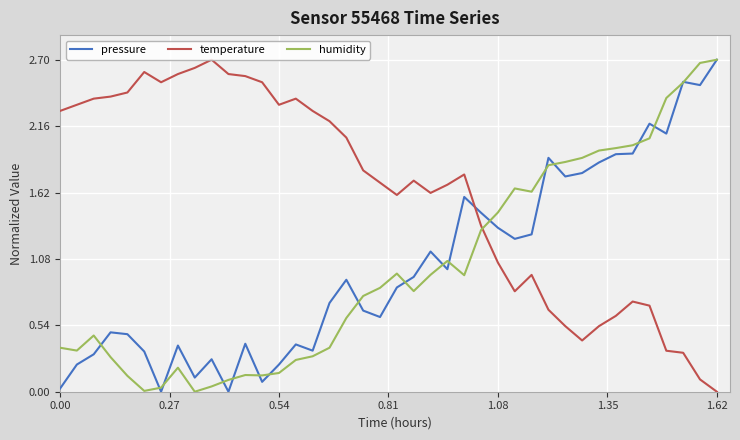

How many values in the temperature series exceed 1?

27